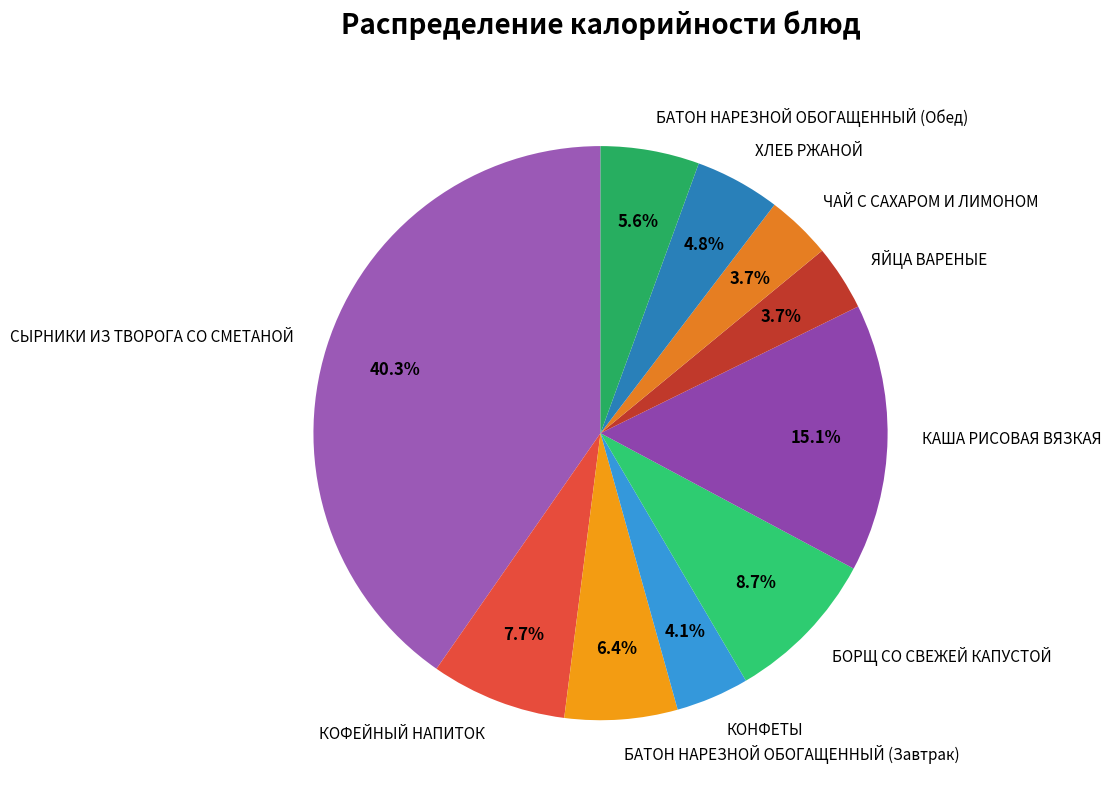

Which slice is the largest?

СЫРНИКИ ИЗ ТВОРОГА СО СМЕТАНОЙ